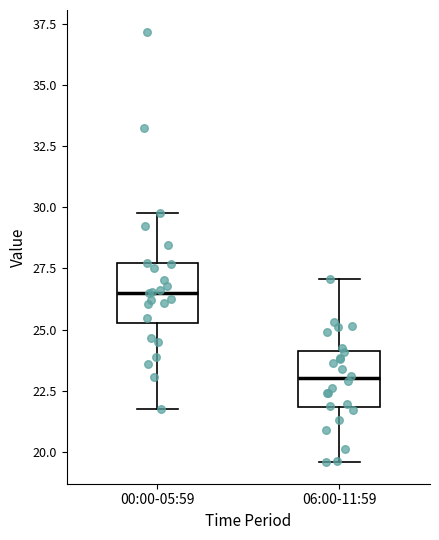

Reading left to right, read every box against the y-axis: the position of its median line, the range the box covers, and the ends of its whiskers. The values are not printed on the chart, so give them approximately, as read against the axis.

00:00-05:59: median 26.5, box 25.5 to 27.5, whiskers 21.5 to 30.0
06:00-11:59: median 23.0, box 22.0 to 24.0, whiskers 19.5 to 27.0